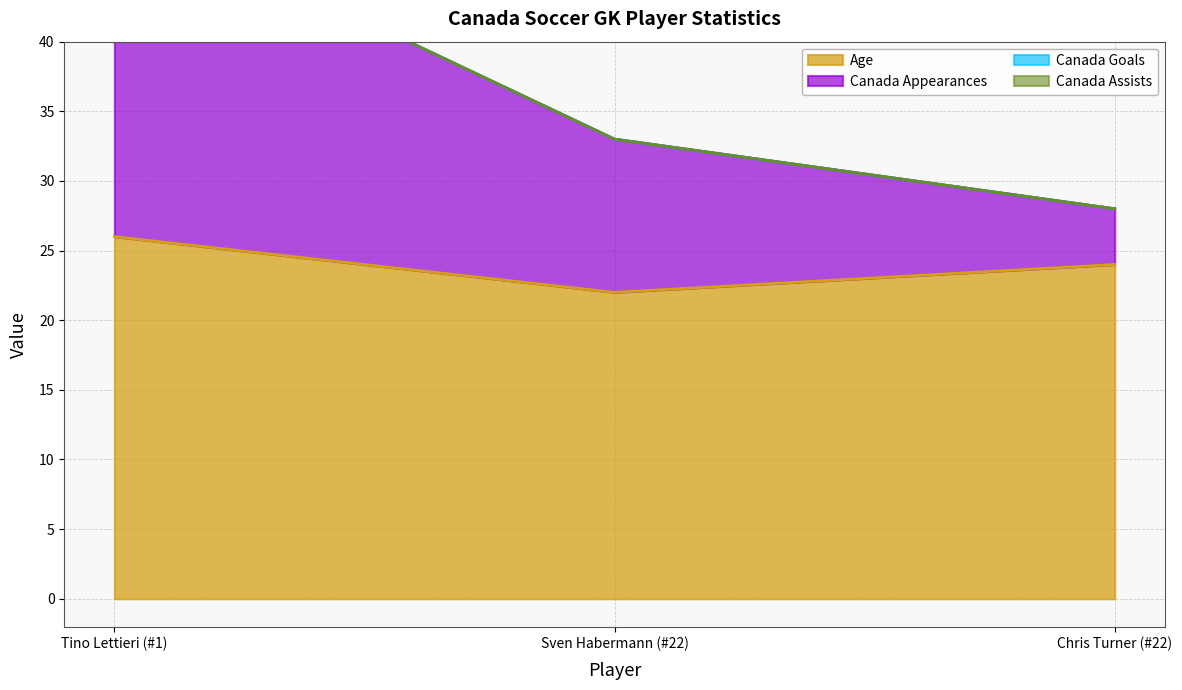

List the labels in order of Age value, smallest first.

Sven Habermann (#22), Chris Turner (#22), Tino Lettieri (#1)